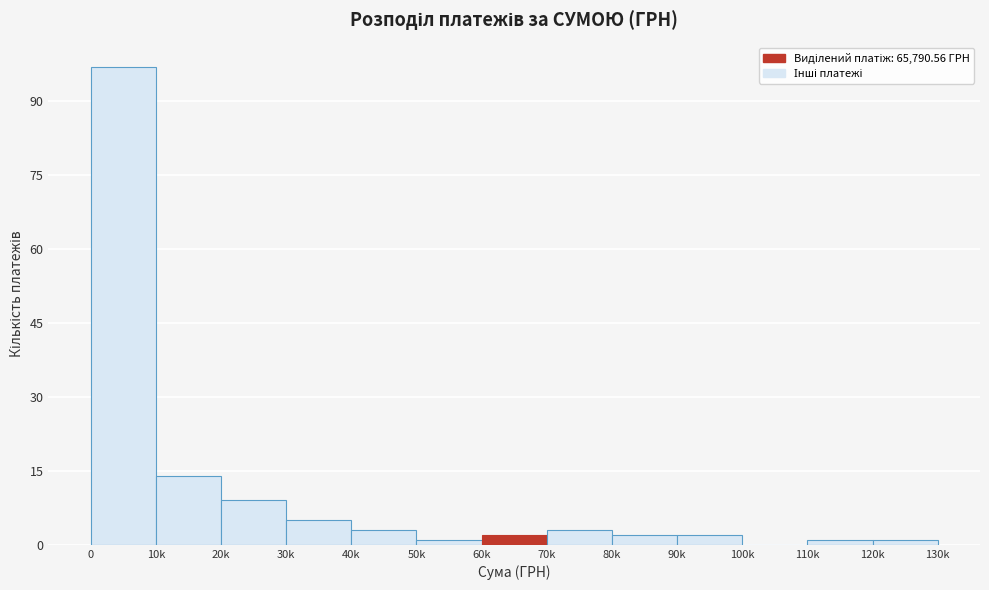

Reading left to right, extract all data points from this chart.

0=97	10k=14	20k=9	30k=5	40k=3	50k=1	60k=2	70k=3	80k=2	90k=2	100k=0	110k=1	120k=1